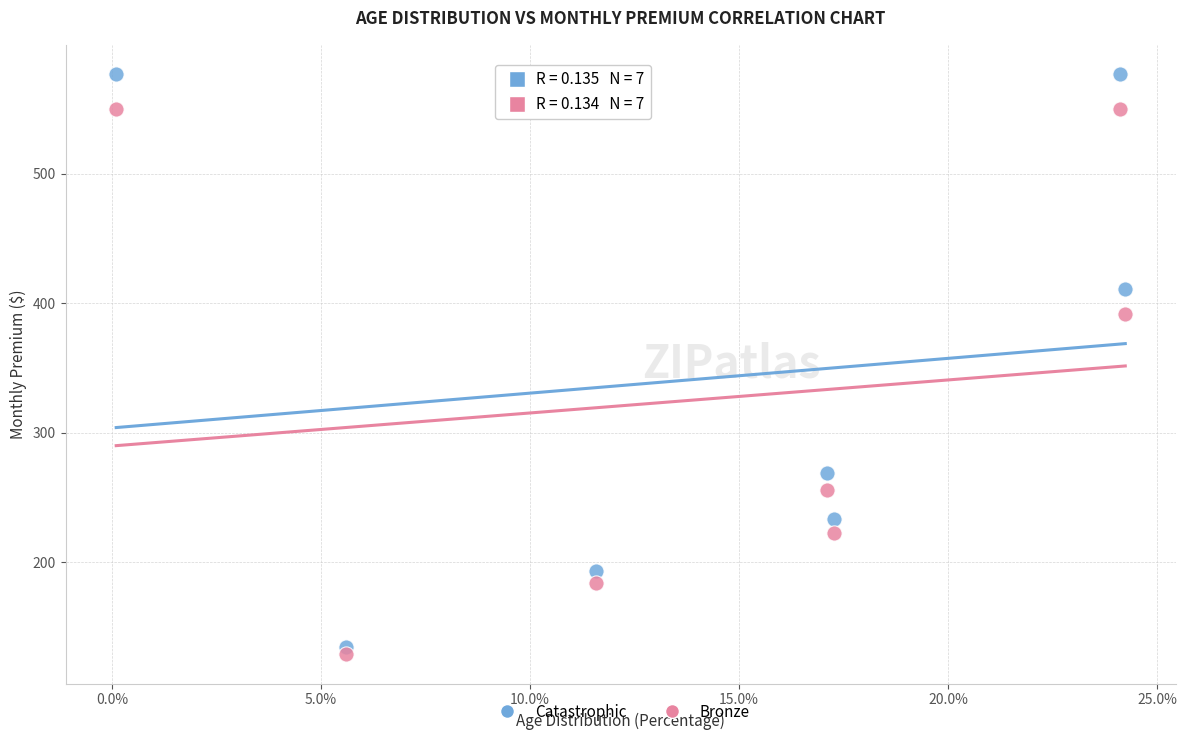

What are all the series names shown in the legend?

Catastrophic, Bronze